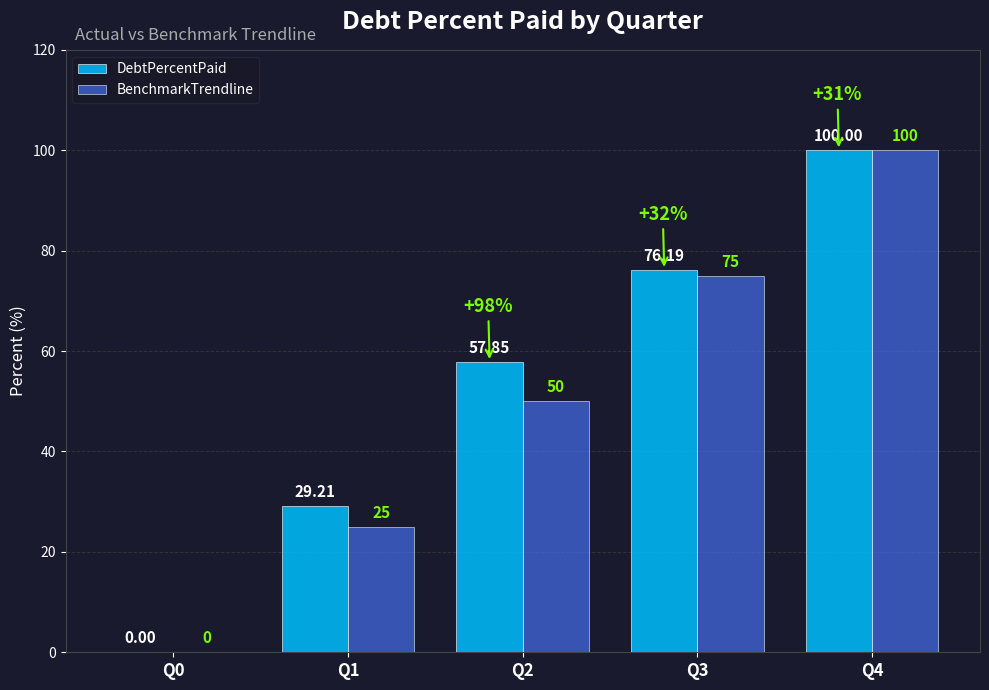

Where is BenchmarkTrendline nearest to the value 50?

Q2